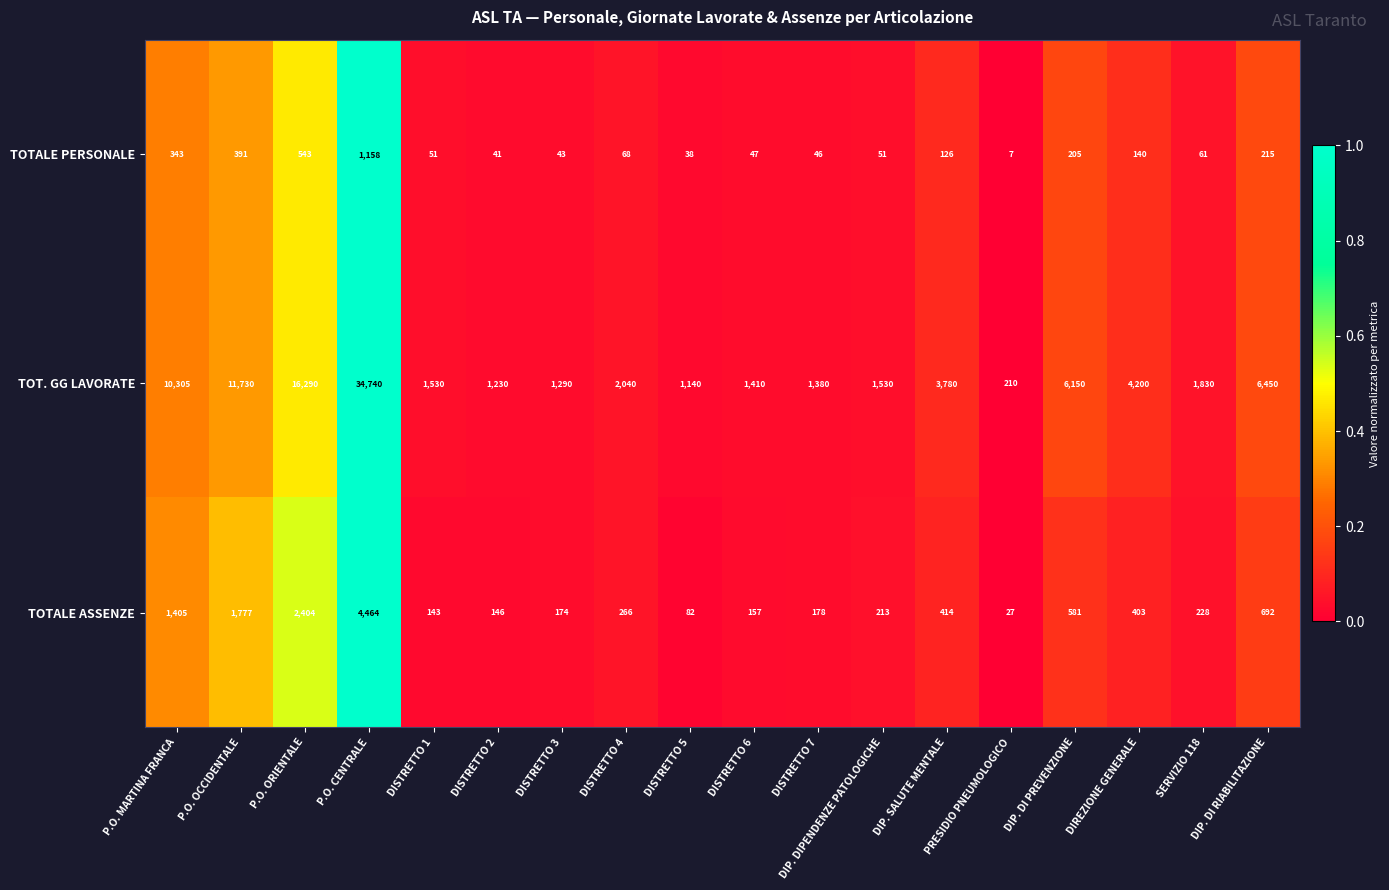

The value of TOTALE ASSENZE at DISTRETTO 1 is 38. True or false?

False